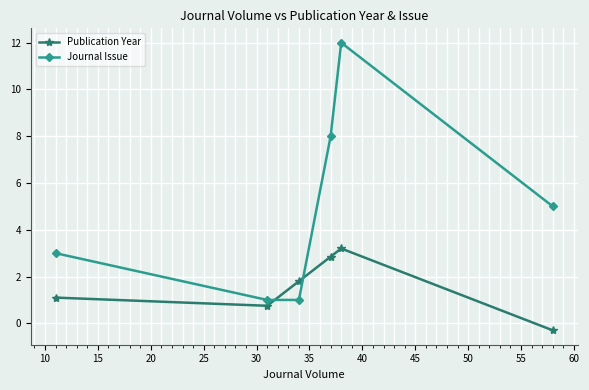

Reading left to right, extract all data points from this chart.

Publication Year: 1.1	0.8	1.8	2.9	3.2	-0.3
Journal Issue: 3.0	1.0	1.0	8.0	12.0	5.0